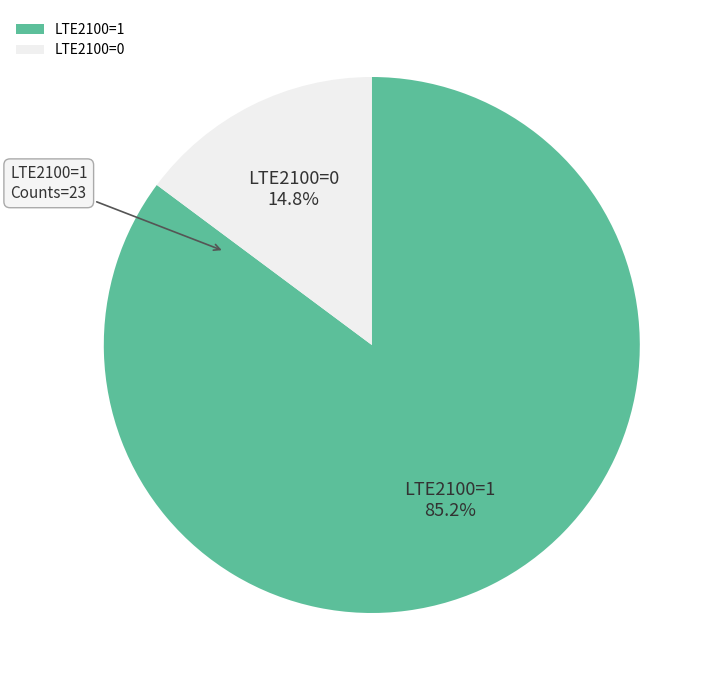

Which has a higher value, LTE2100=0 or LTE2100=1?

LTE2100=1